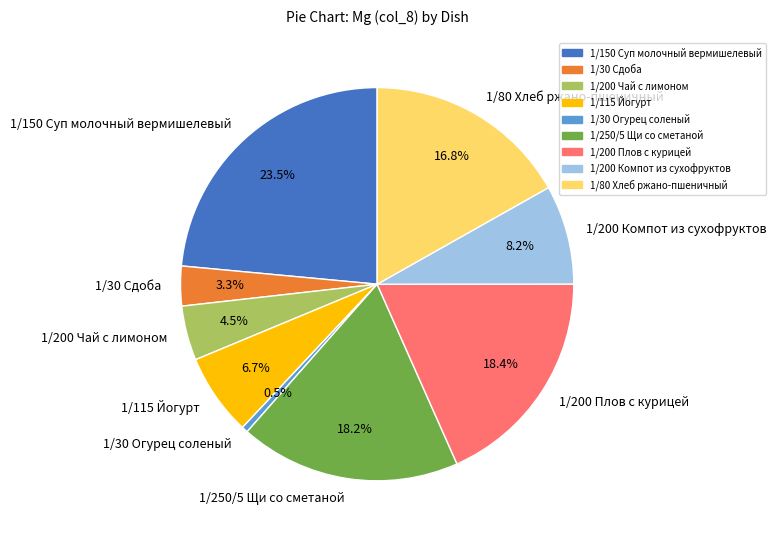

Between 1/250/5 Щи со сметаной and 1/150 Суп молочный вермишелевый, which is larger?

1/150 Суп молочный вермишелевый